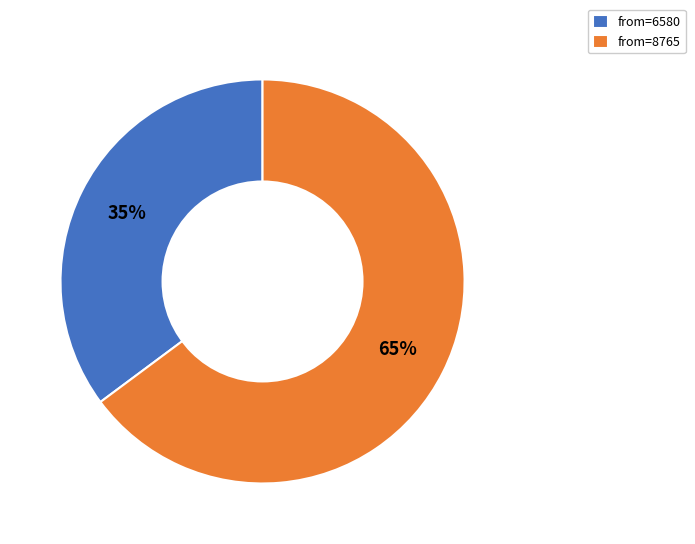

Which category has the smallest portion of the pie?

from=6580